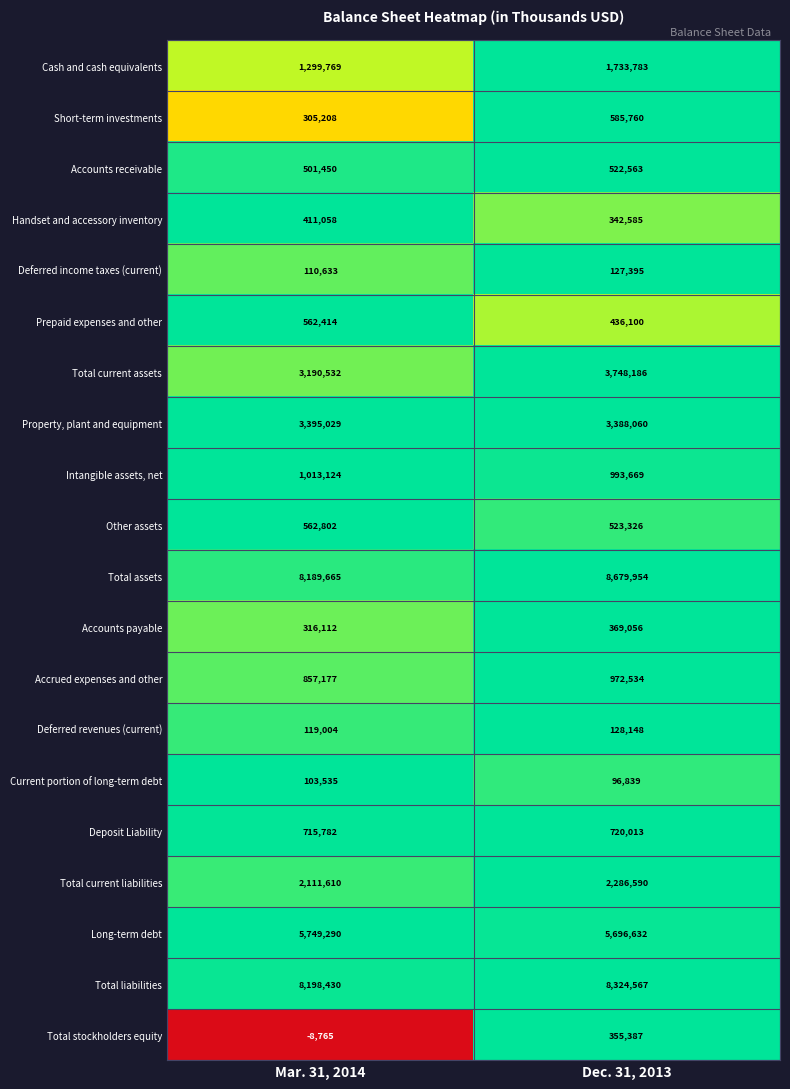

Where is Deferred revenues (current) nearest to the value 123576?

Mar. 31, 2014